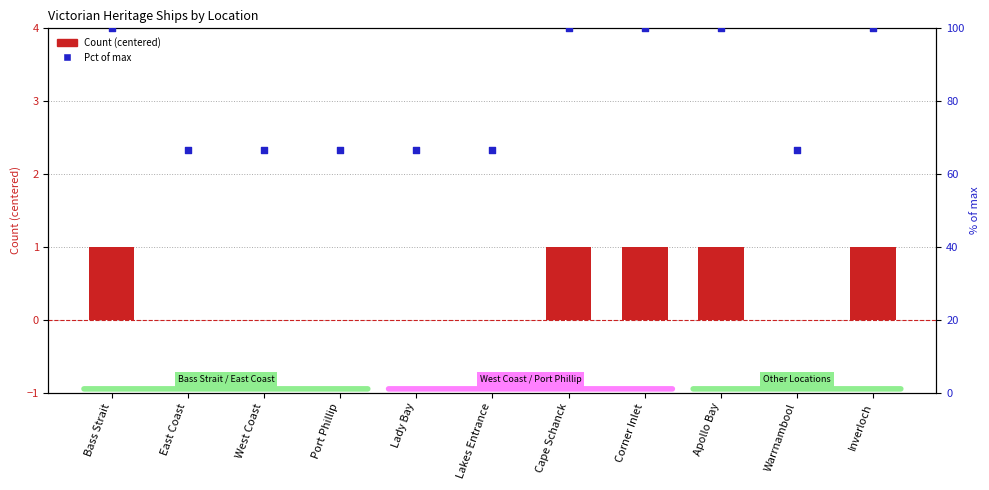

Which series contains the lowest Y value?

Count (centered)